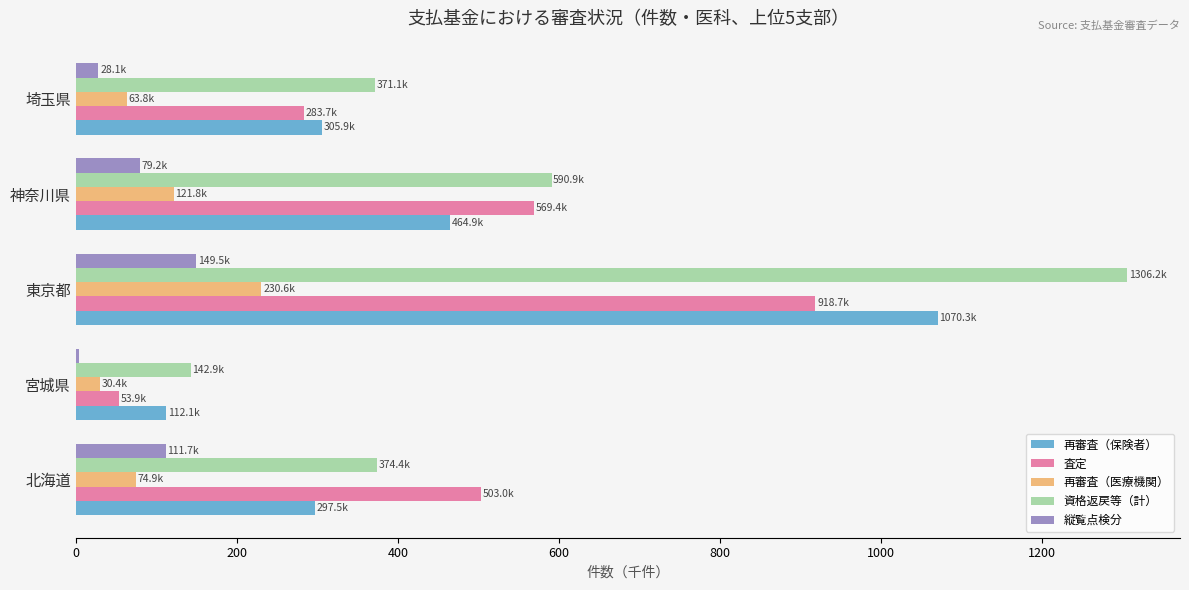

The value of 査定 at 埼玉県 is 185.0. True or false?

False